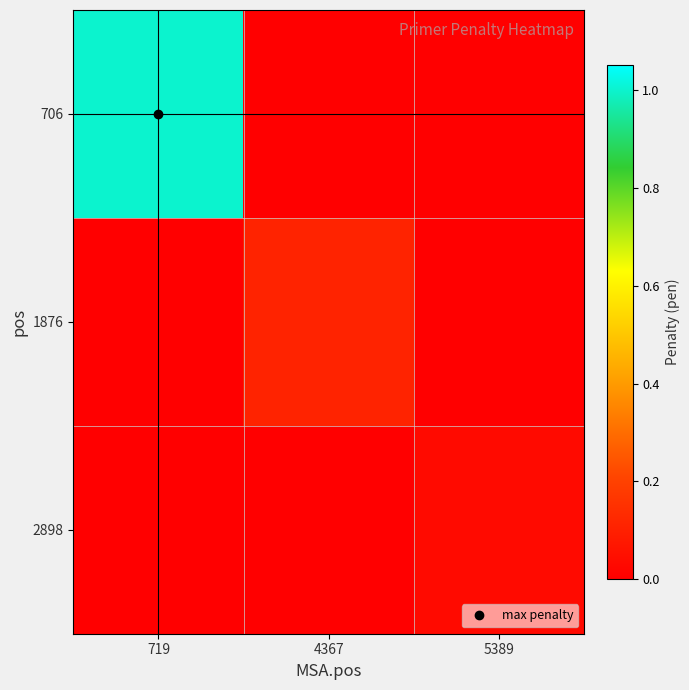

At which category is the sum across all series the highest?

719